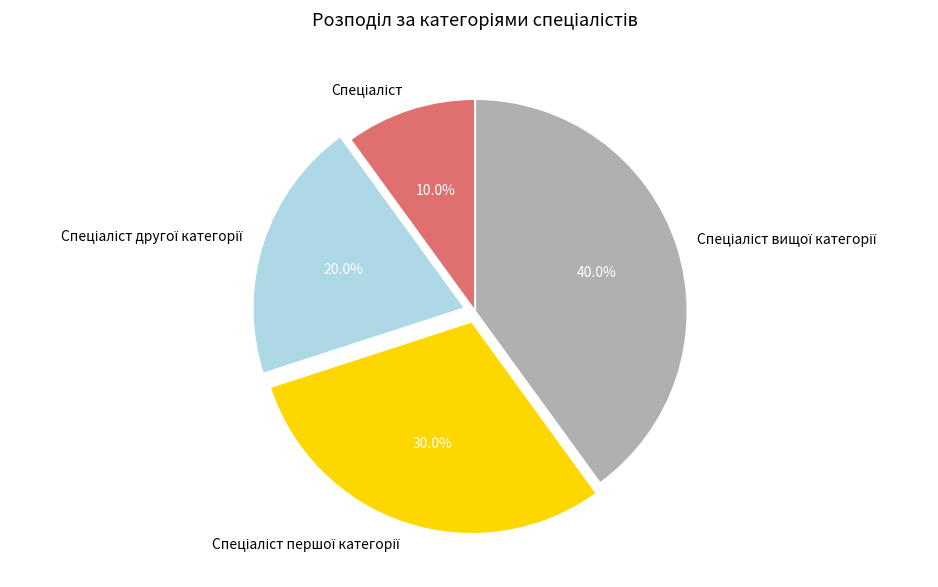

Does any single category account for the majority?

No